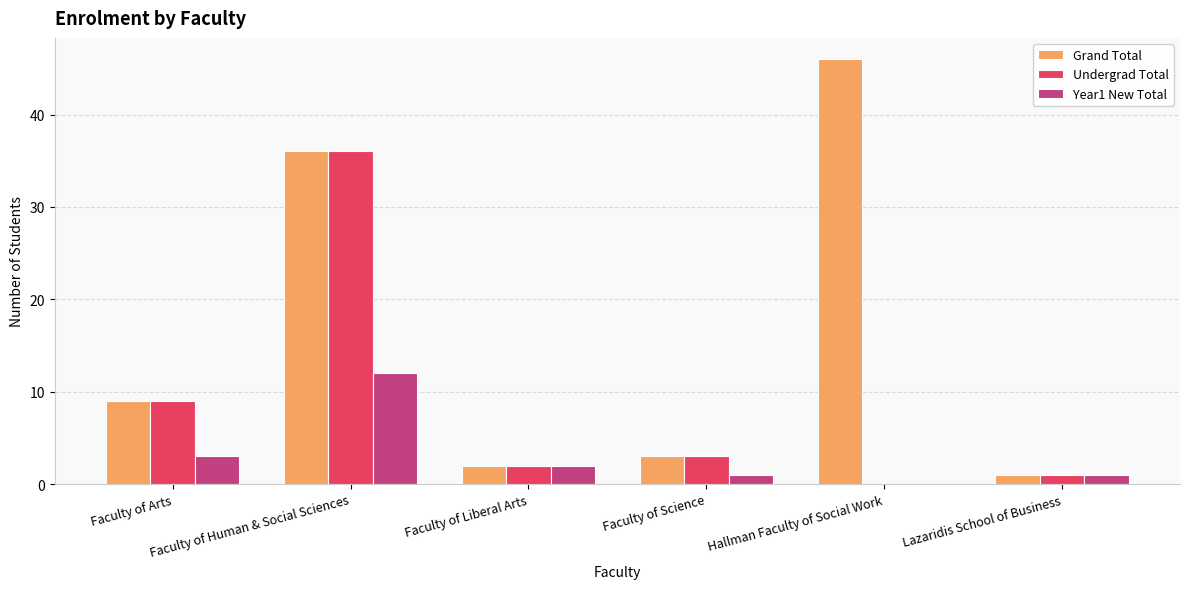

What is the average value of the Grand Total series?

16